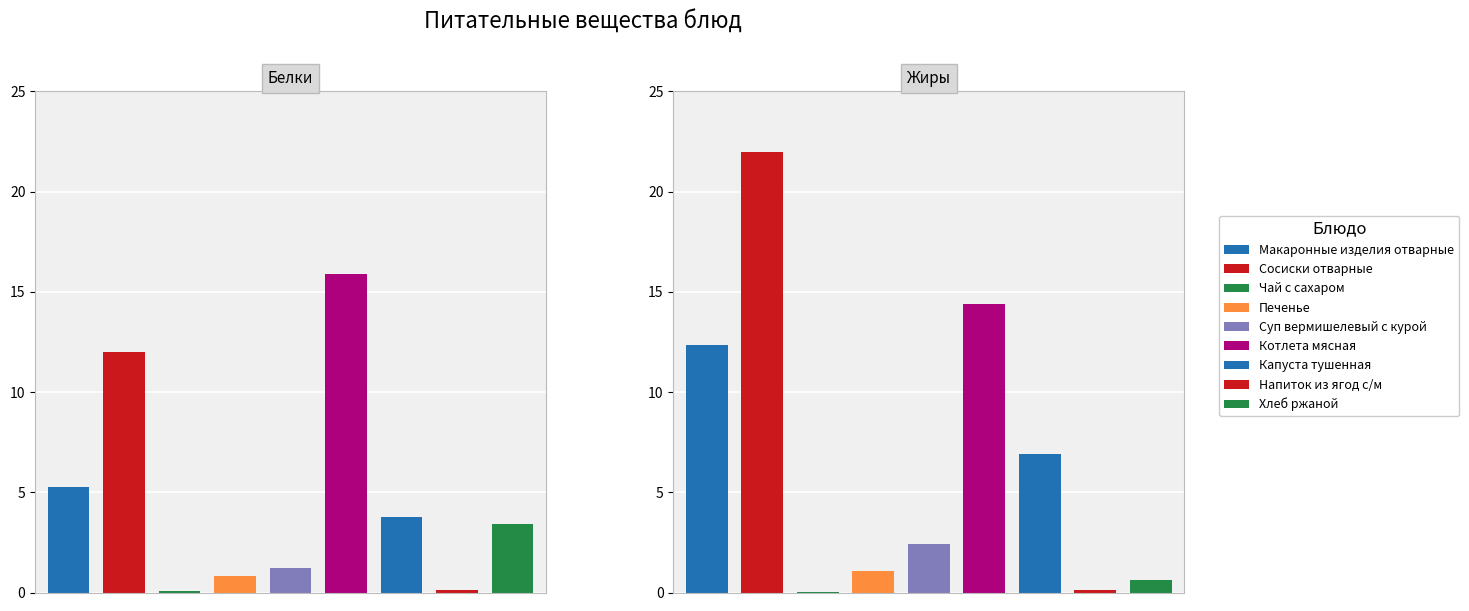

The Белки series shows 0.1 at Напиток из ягод с/м. True or false?

True